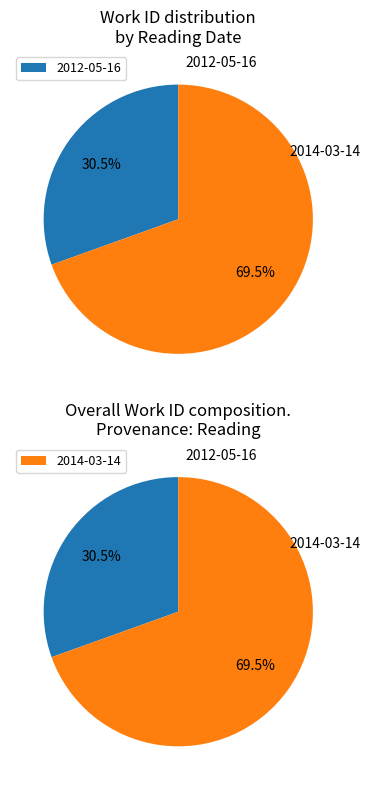

What percentage is the 2012-05-16 slice, to the nearest percent?

30%